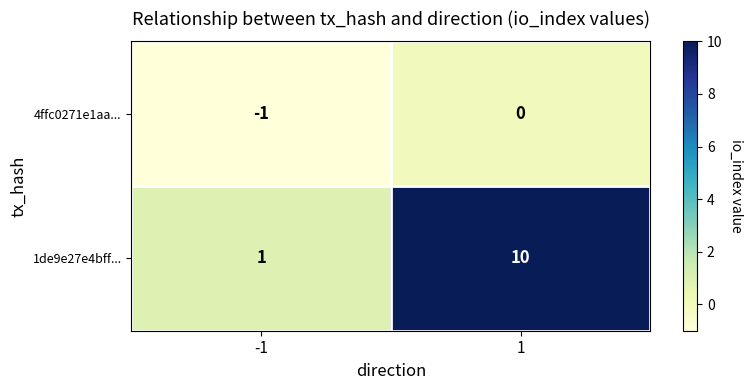

What is the minimum value shown in the chart?

-1